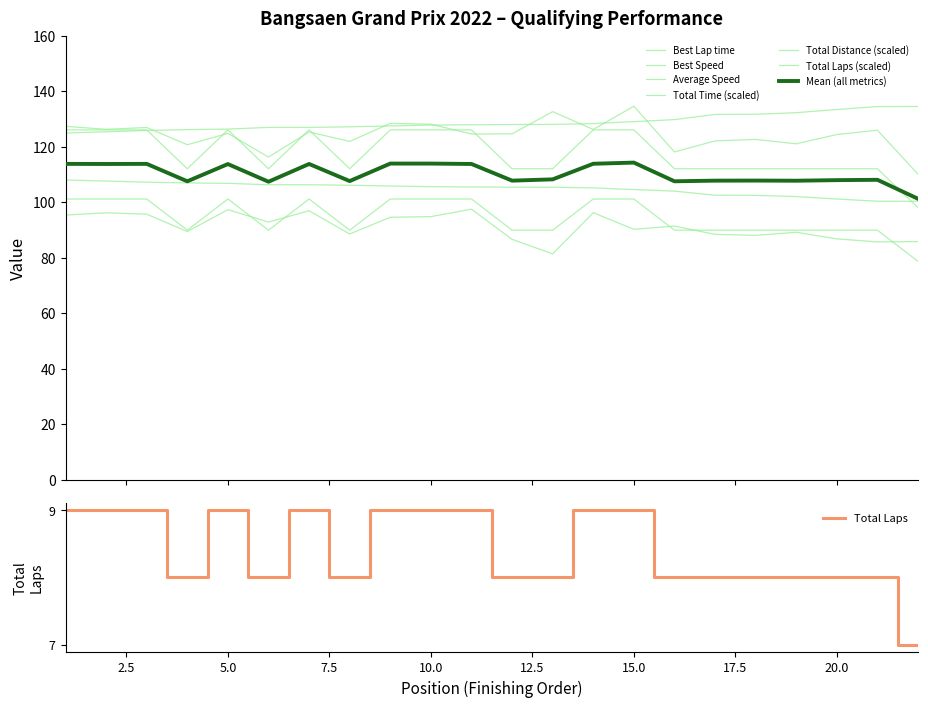

Is it true that Average Speed equals 85.8 at 22?

True